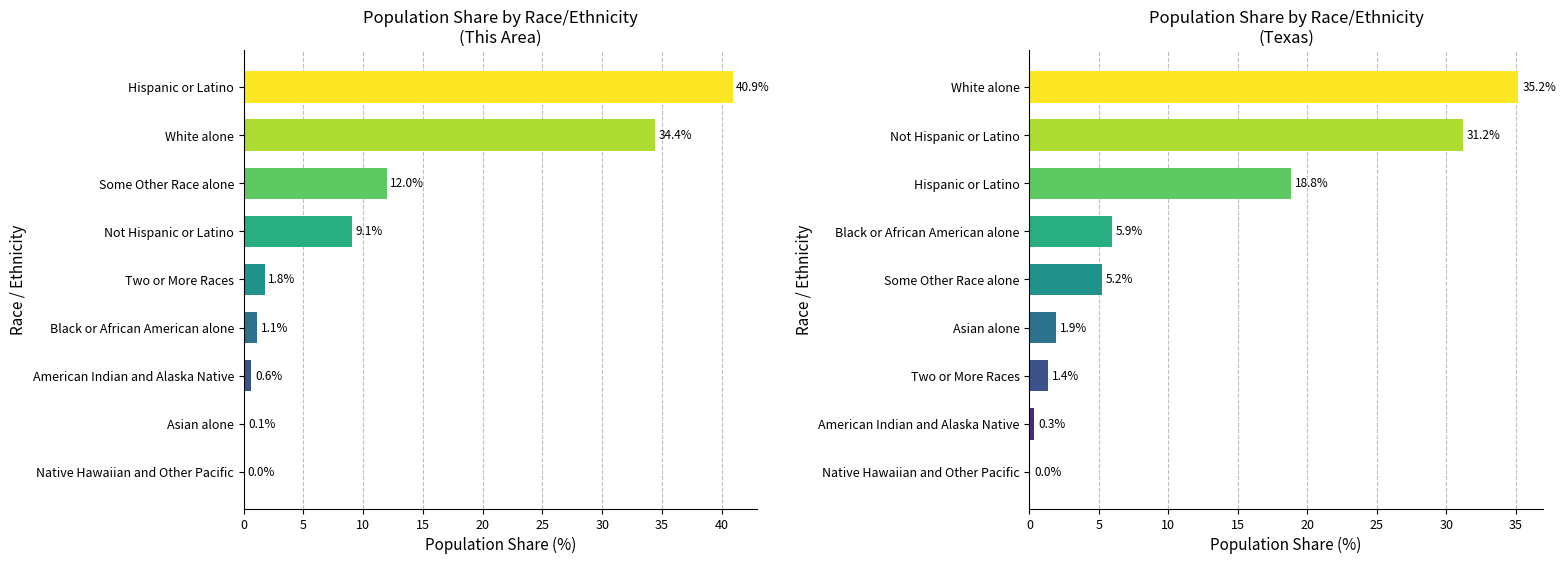

Are the bars horizontal?

Yes